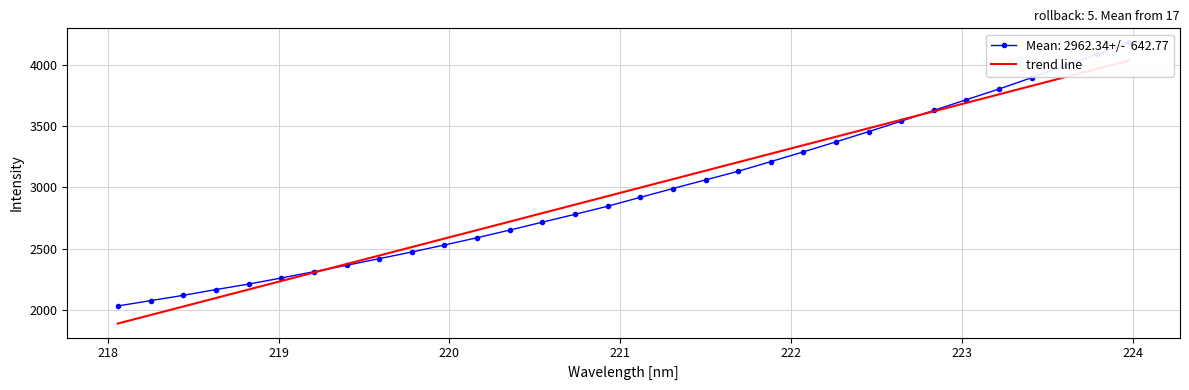

Is it true that the value at 13 is 1455.4?

False